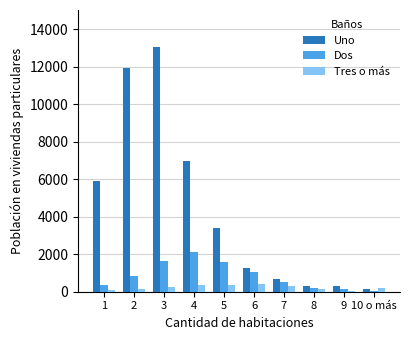

The value of Tres o más at 4 is 364. True or false?

True